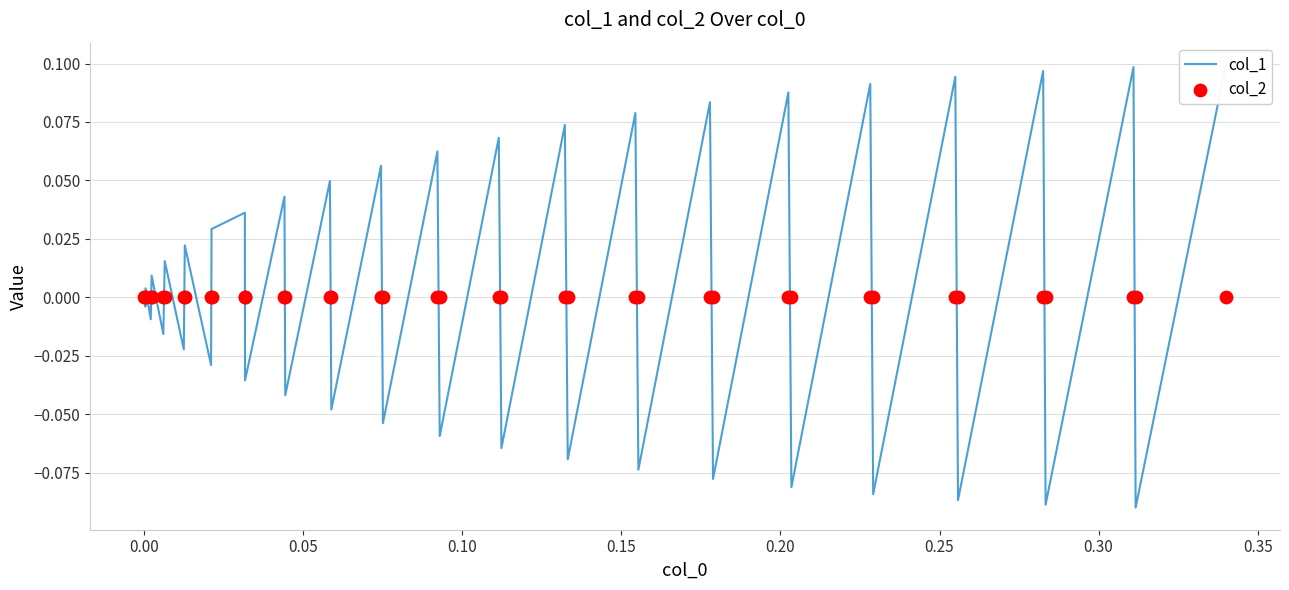

Which series has the largest total across all categories?

col_1